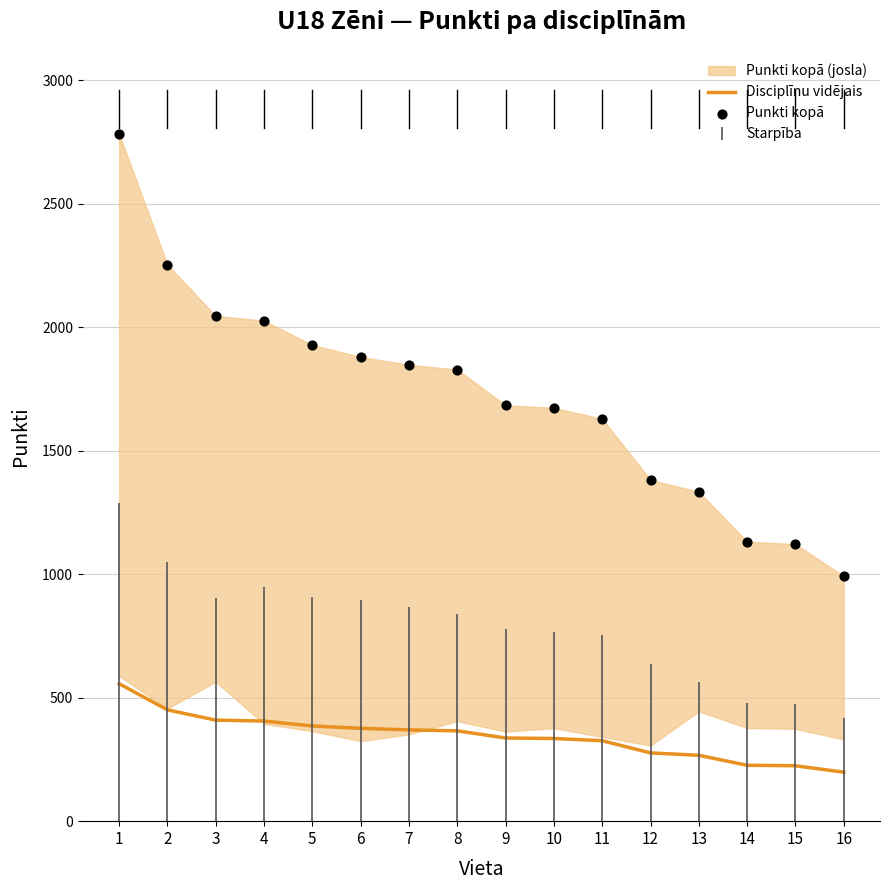

Which series has the largest Y range (max minus min)?

Punkti kopā